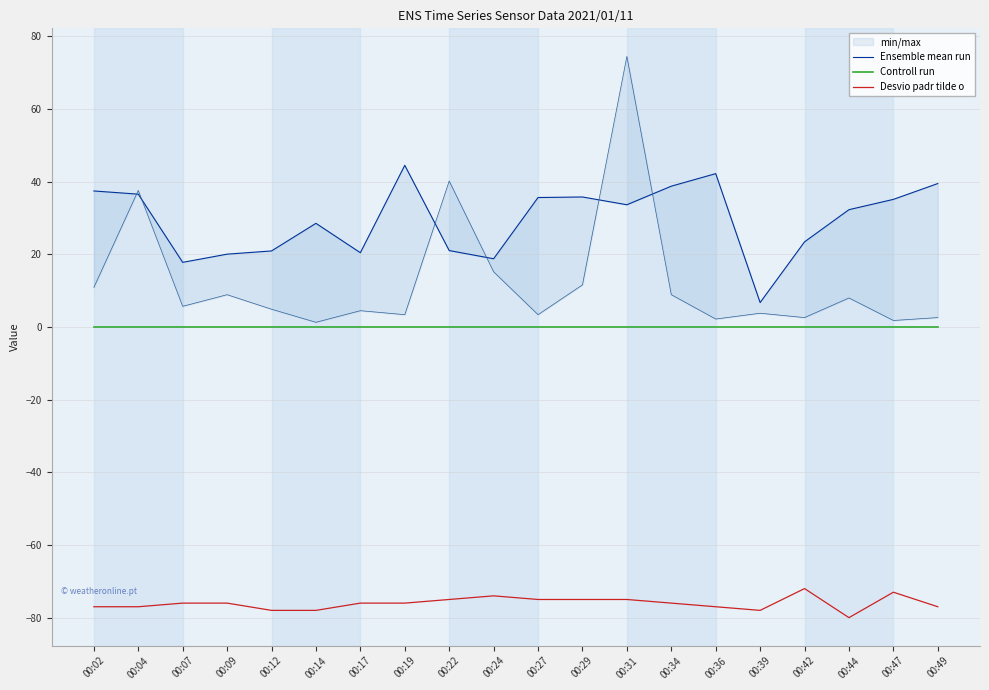

What is the total value across all series at 00:31?

-41.3